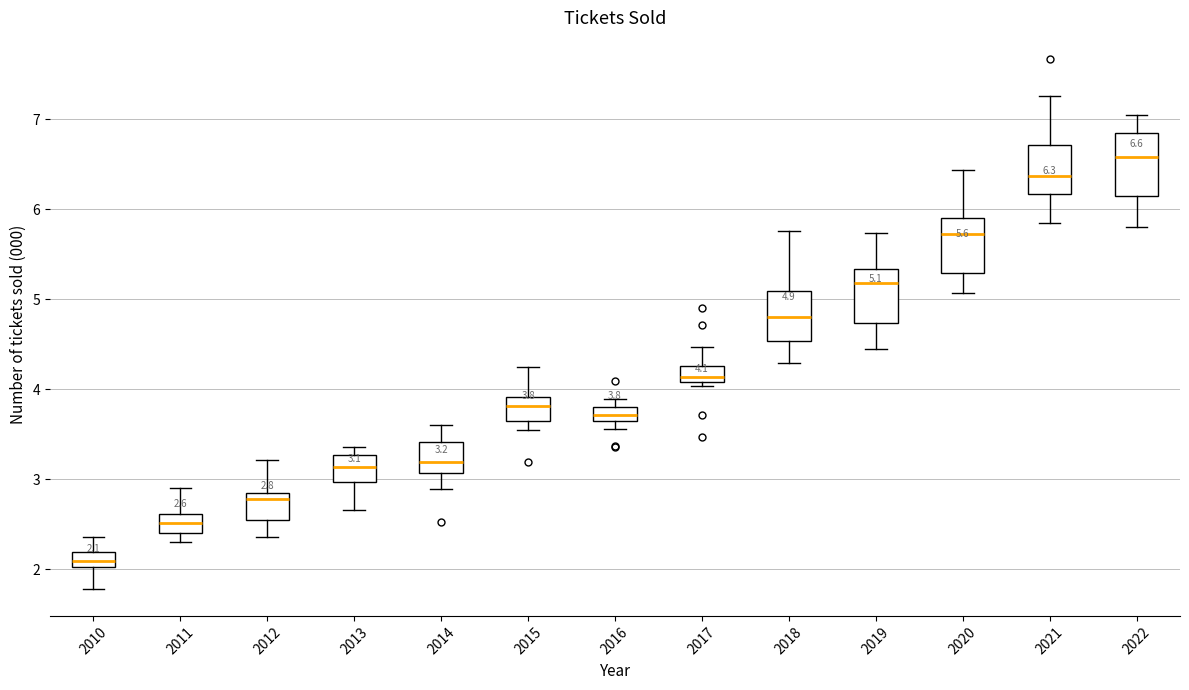

Which box's median line is the highest?

2022